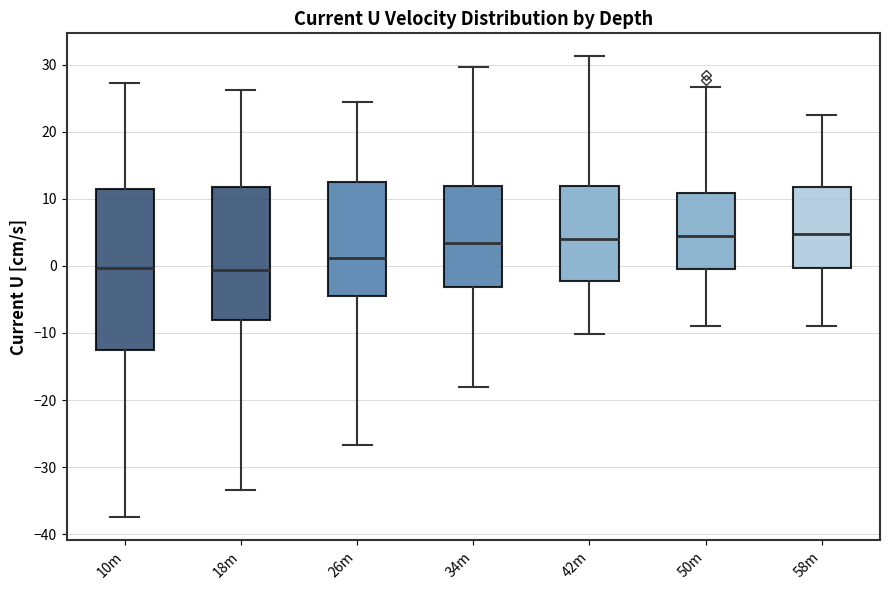

Where does the upper whisker of the box for 50m end on the y-axis? The values are not printed on the chart, so give them approximately, as read against the axis.

27